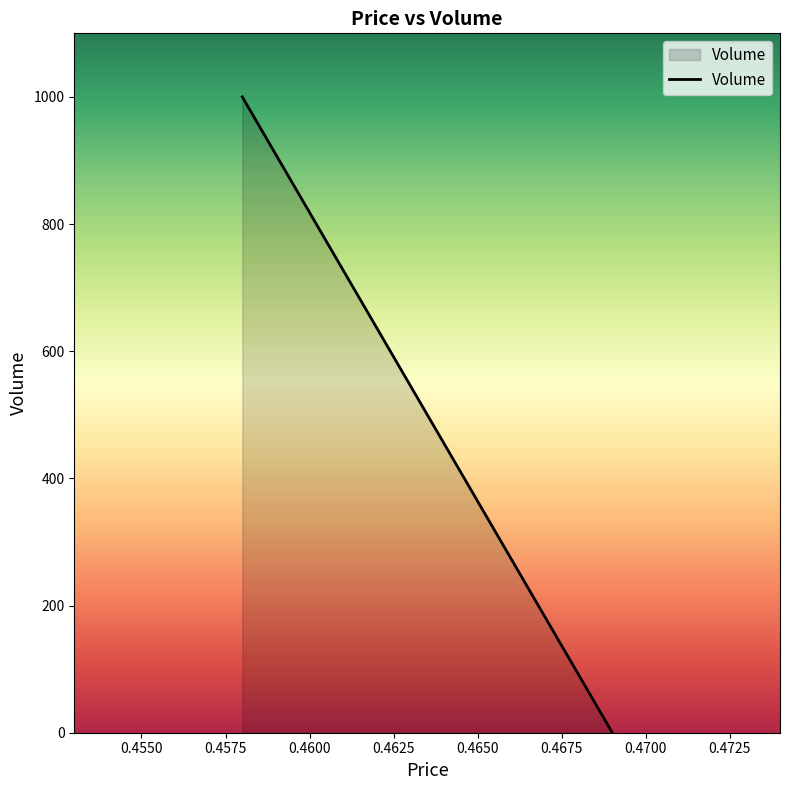

At which category does the chart reach its minimum across all series?

0.469